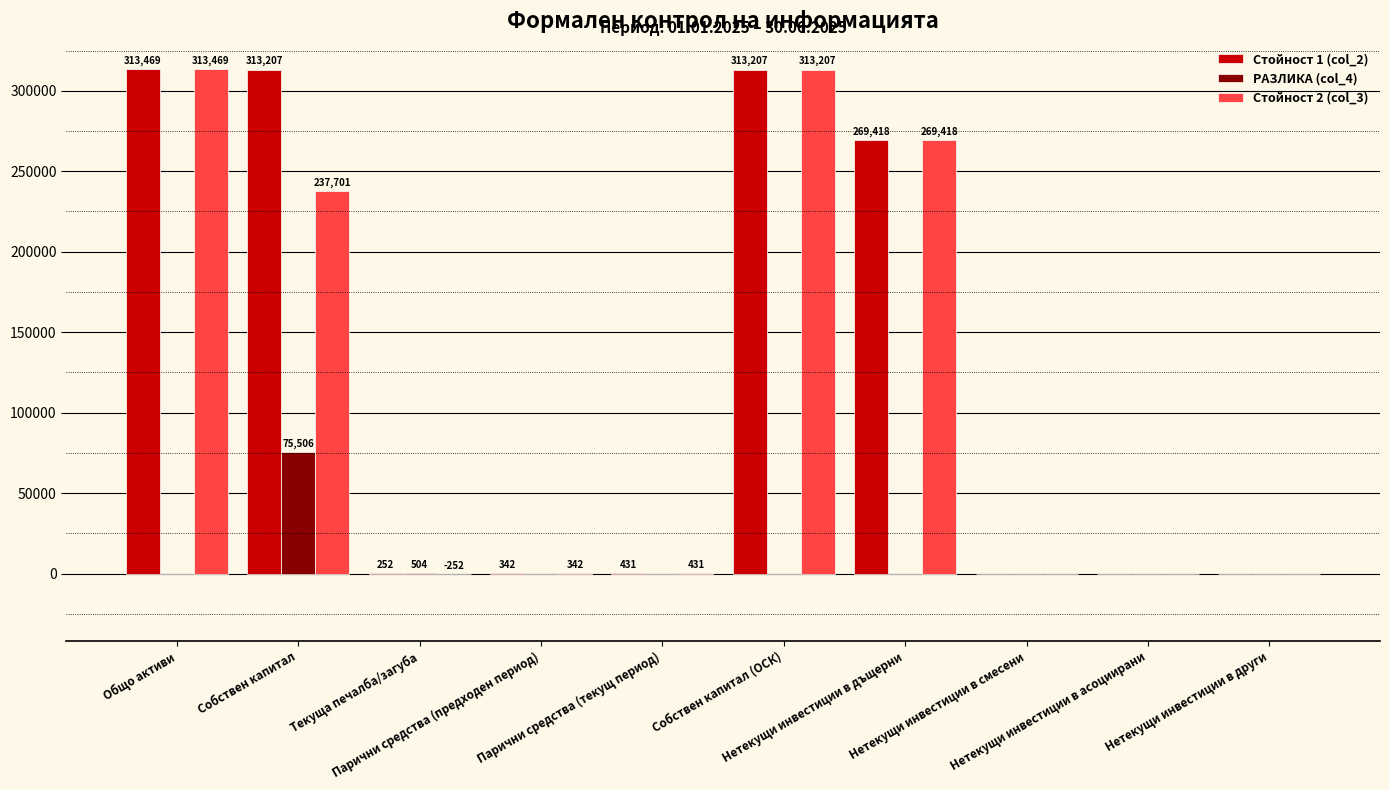

How many data points does each series have?

10